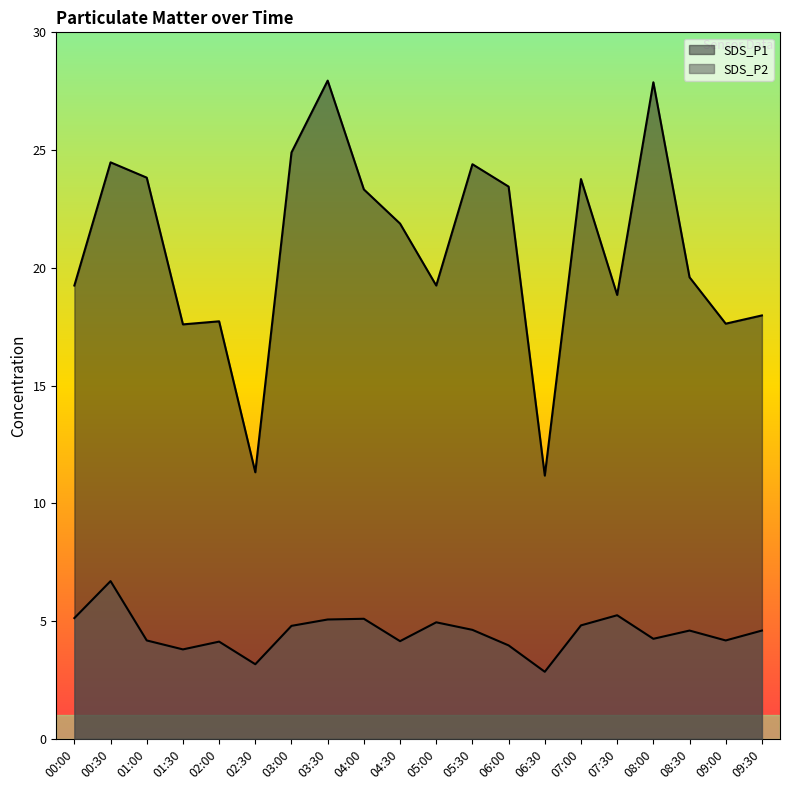

What is the maximum value shown in the chart?

27.9